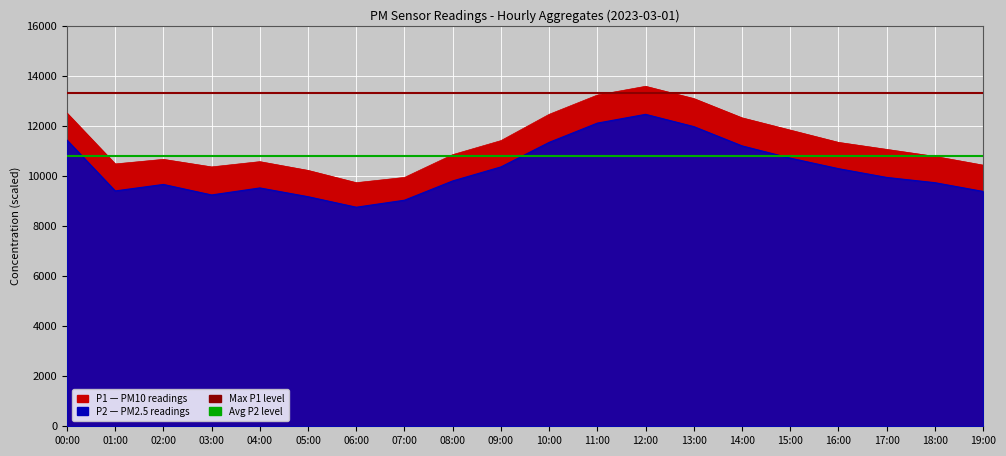

Between 07:00 and 11:00, which is larger?

11:00